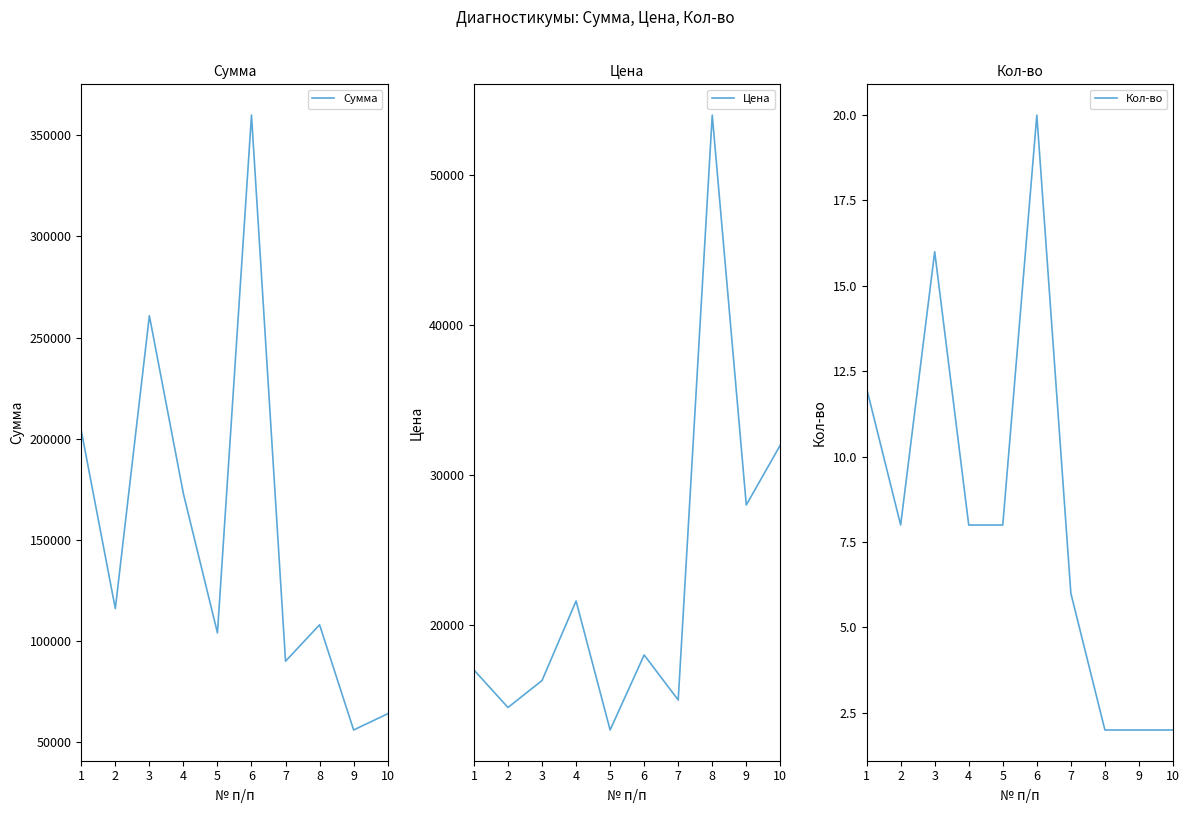

Is it true that Сумма equals 94240 at 10?

False